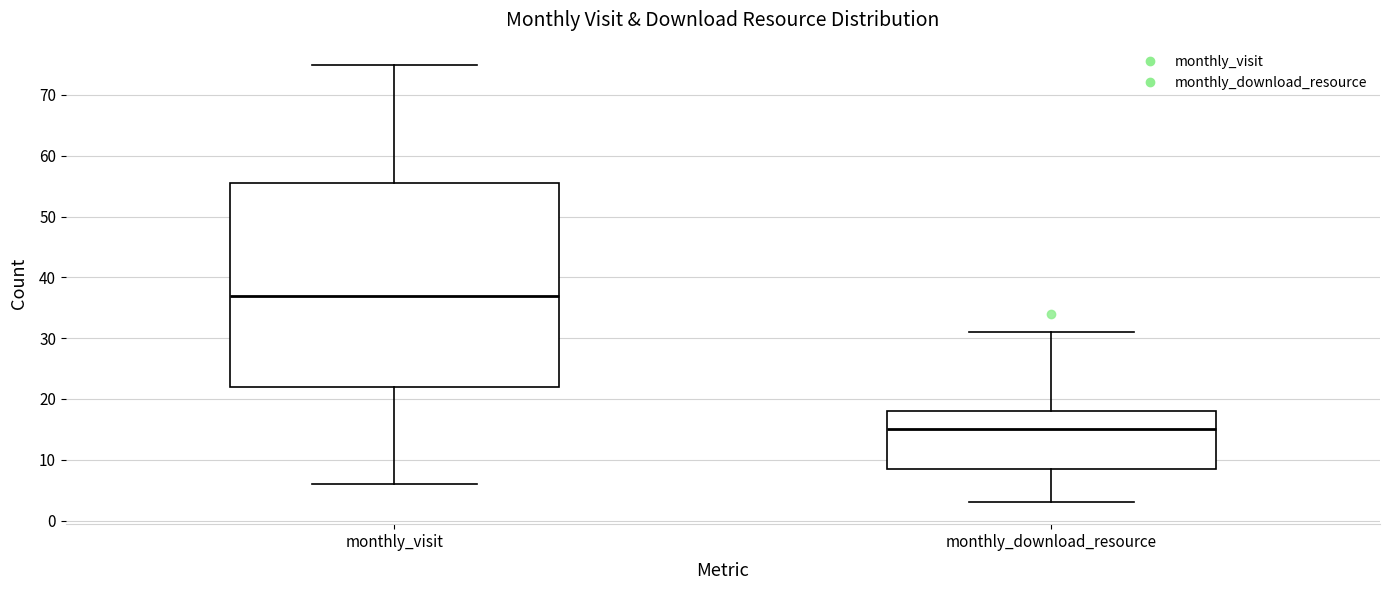

Where is the upper edge of the box for monthly_download_resource on the y-axis? The values are not printed on the chart, so give them approximately, as read against the axis.

18